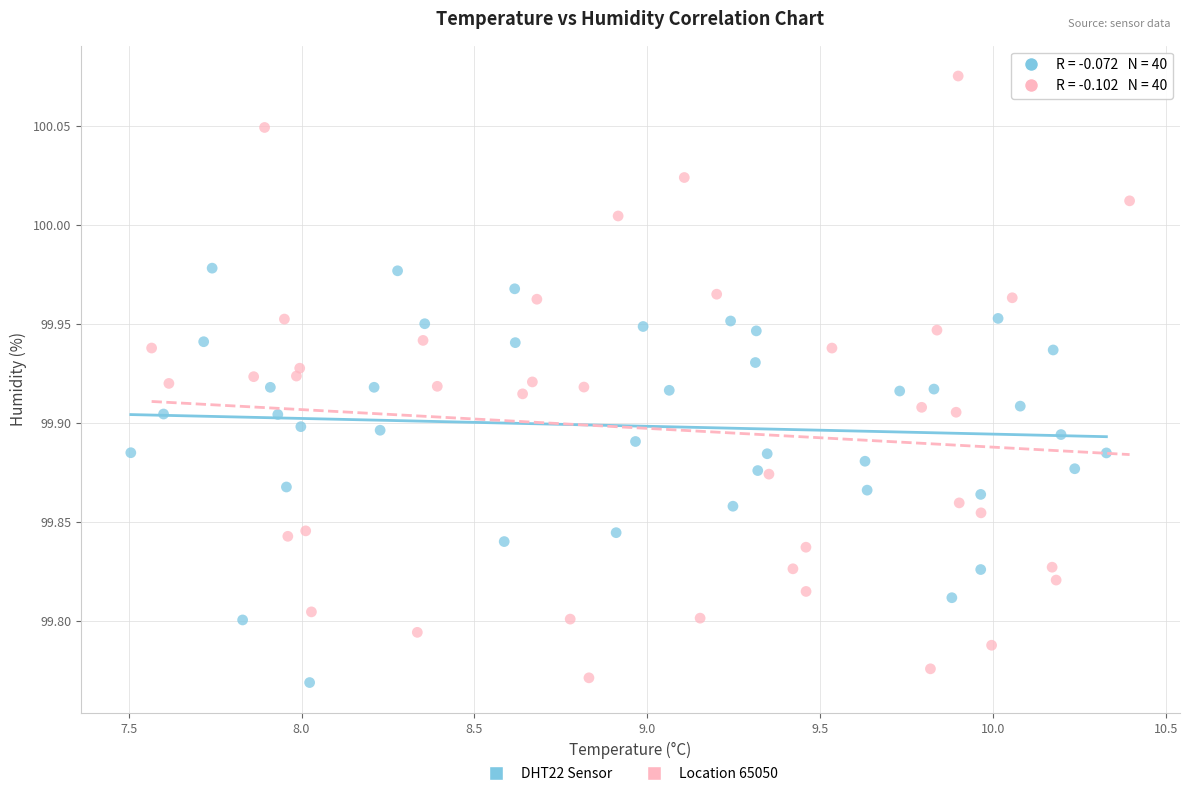

Which series contains the highest Y value?

Location 65050